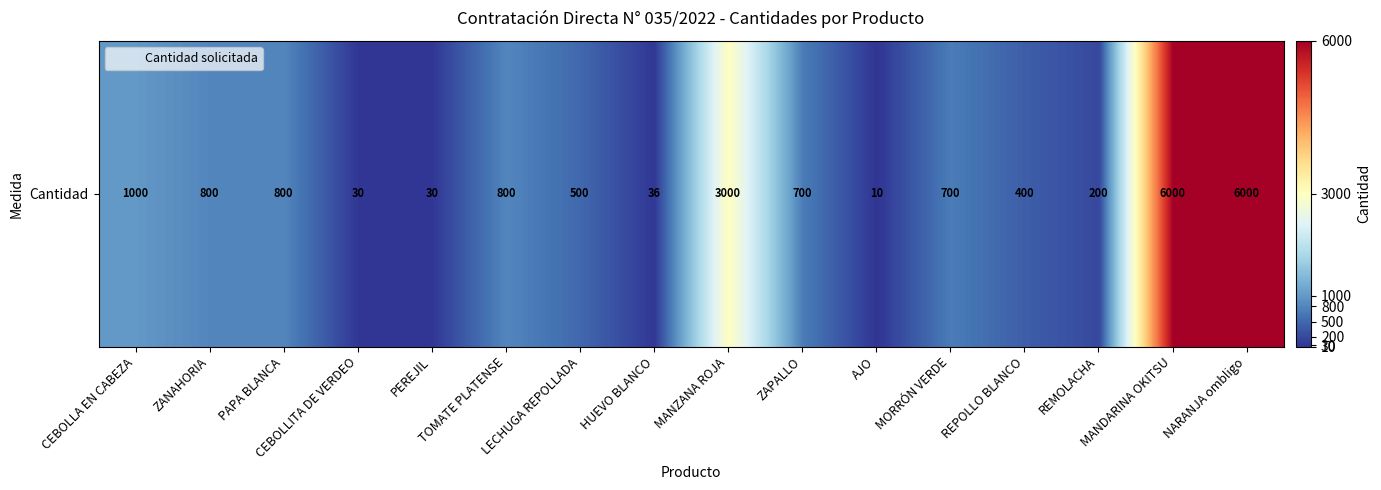

Rank the categories by value from highest to lowest.

MANDARINA OKITSU, NARANJA ombligo, MANZANA ROJA, CEBOLLA EN CABEZA, ZANAHORIA, PAPA BLANCA, TOMATE PLATENSE, ZAPALLO, MORRÓN VERDE, LECHUGA REPOLLADA, REPOLLO BLANCO, REMOLACHA, HUEVO BLANCO, CEBOLLITA DE VERDEO, PEREJIL, AJO